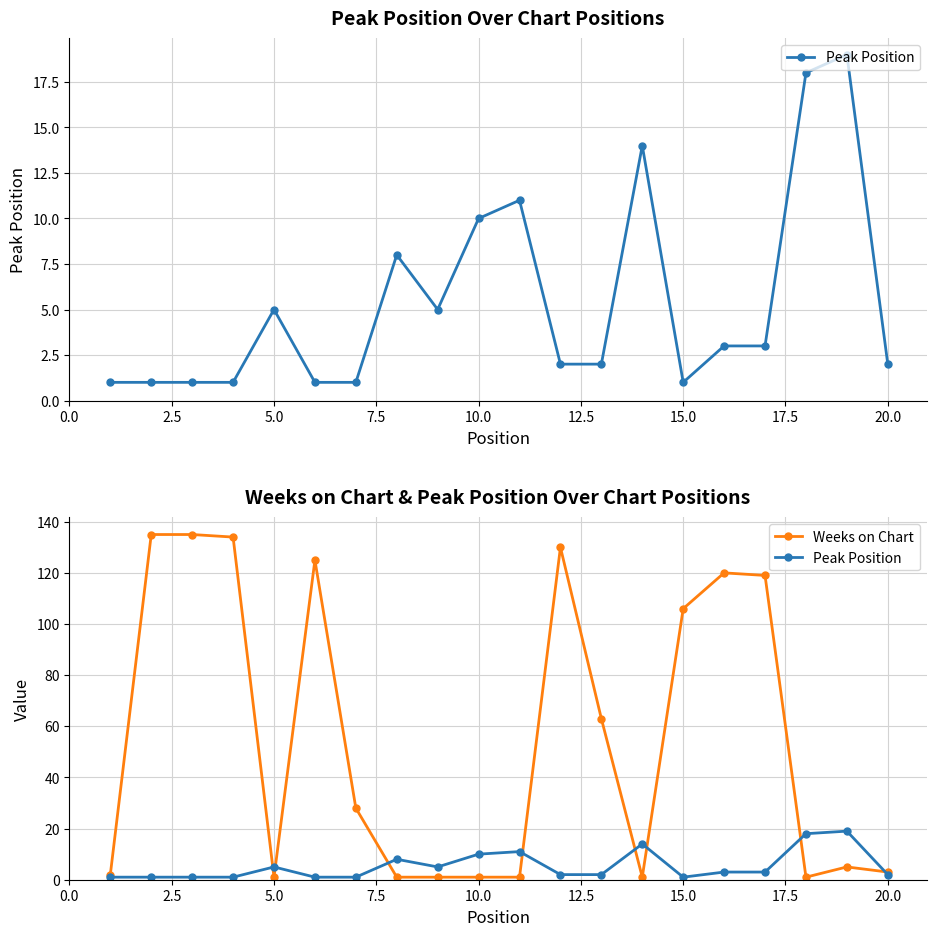

How many intersections are there between Peak Position and Weeks on Chart?

8